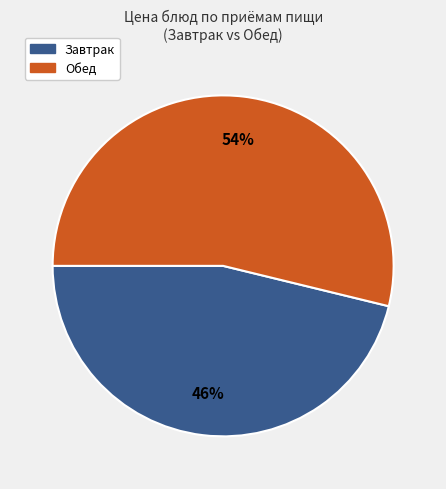

Does any single category account for the majority?

Yes